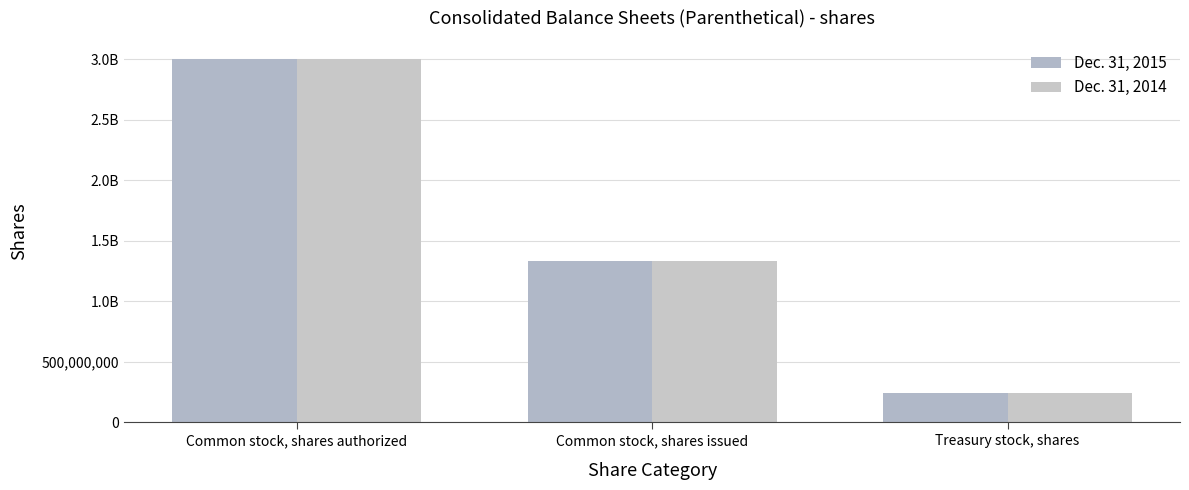

What is the label of the 2nd bar from the right?

Common stock, shares issued